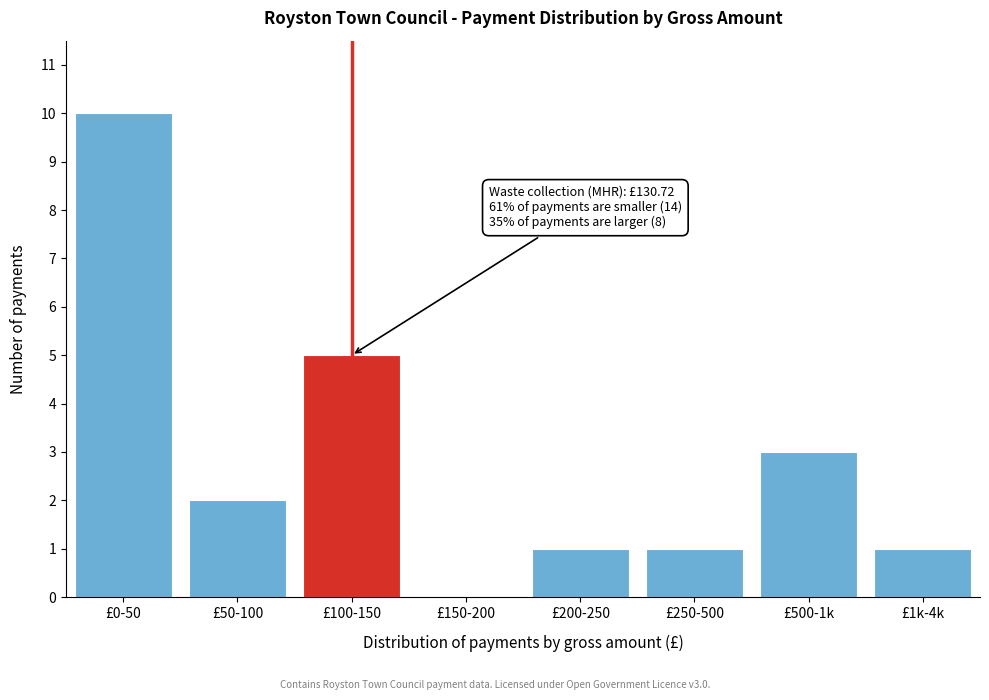

Reading left to right, transcribe all the data shown in this chart.

£0-50=10	£50-100=2	£100-150=5	£150-200=0	£200-250=1	£250-500=1	£500-1k=3	£1k-4k=1